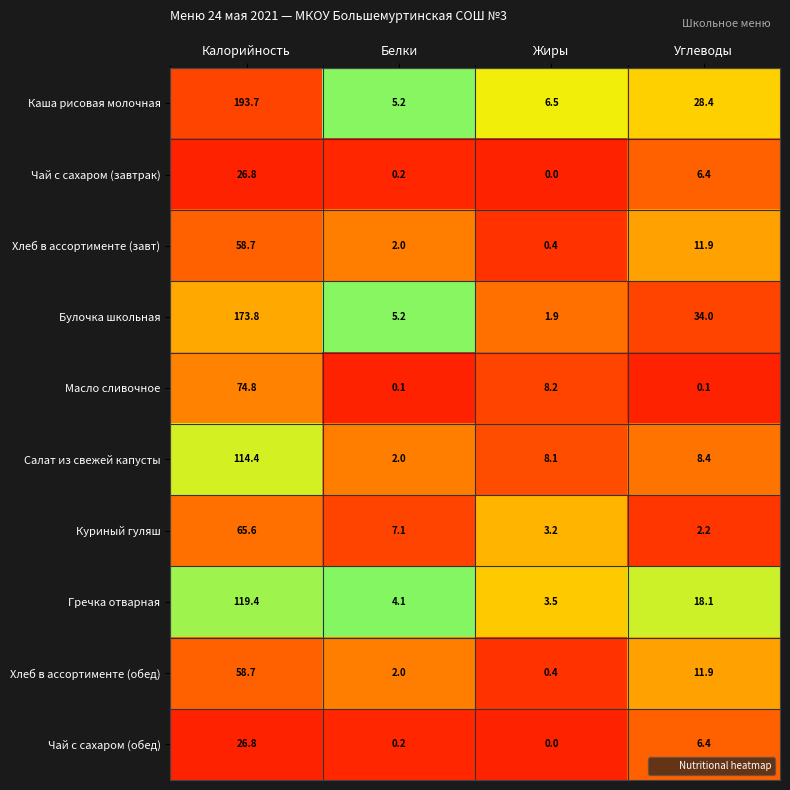

Which series has the largest total across all categories?

Каша рисовая молочная